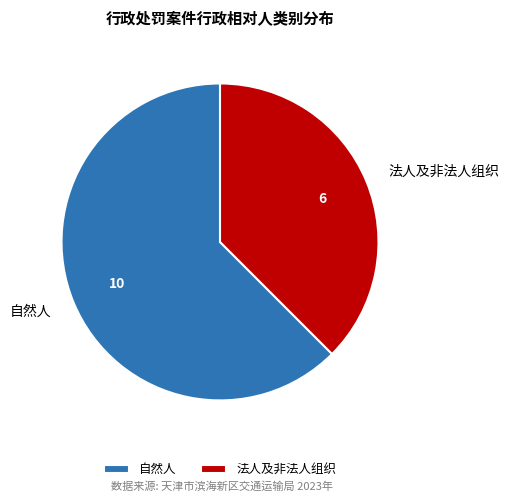

Rank the categories by value from highest to lowest.

自然人, 法人及非法人组织